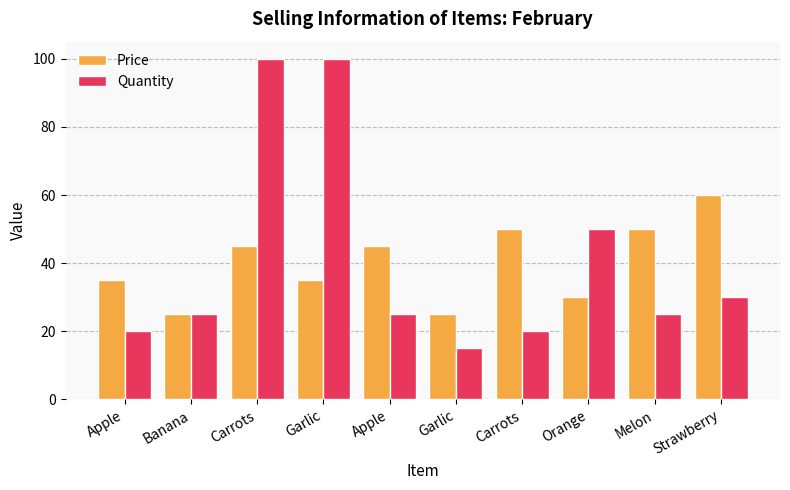

How many groups of bars are there?

10